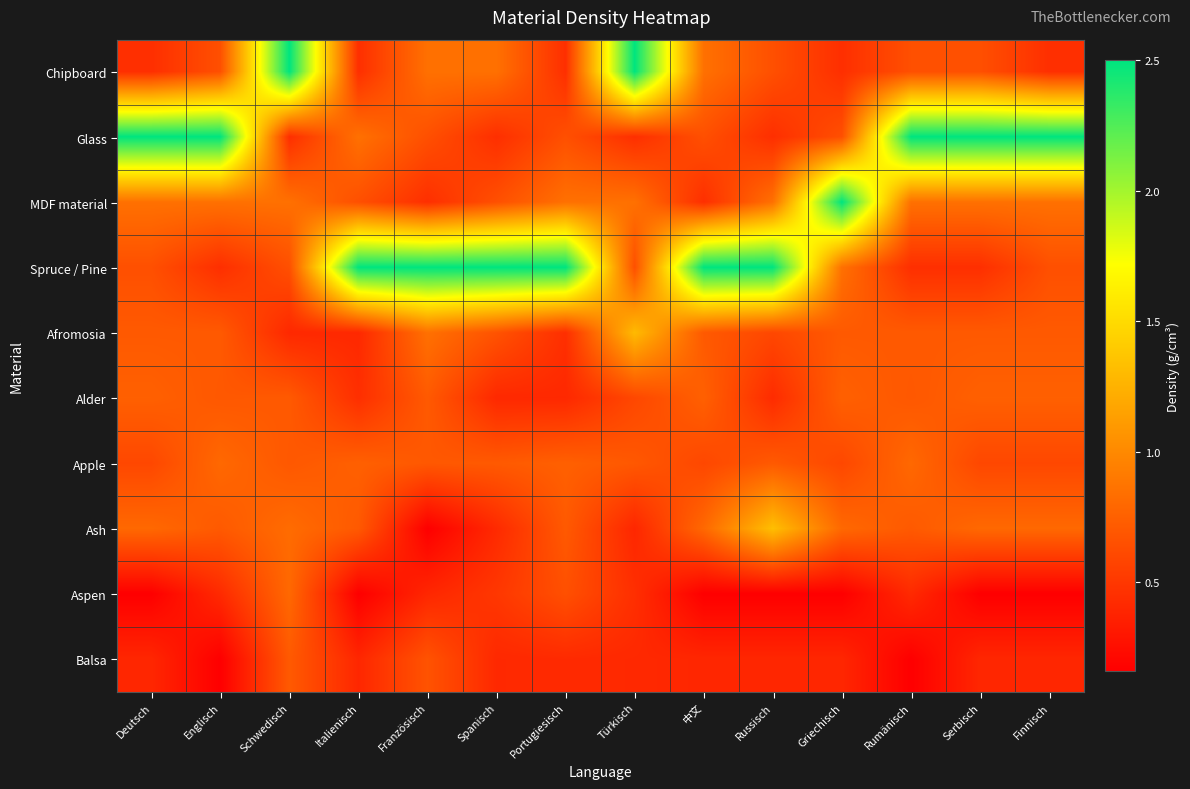

Between Türkisch and Griechisch, which series saw the biggest shift?

Chipboard